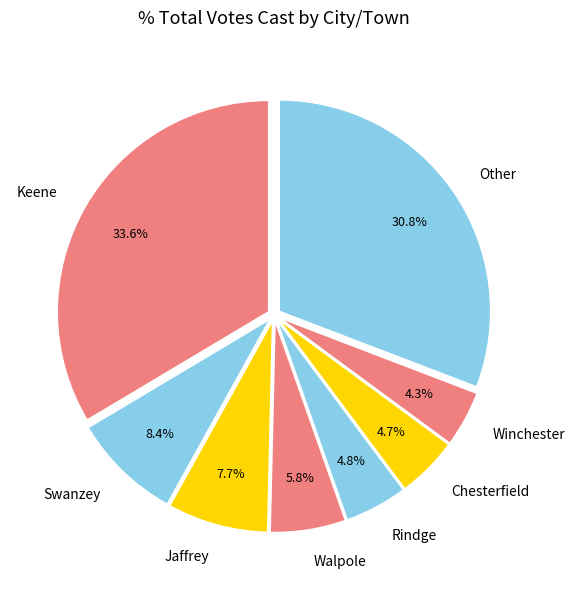

To the nearest percent, what is the average slice percentage?

12%